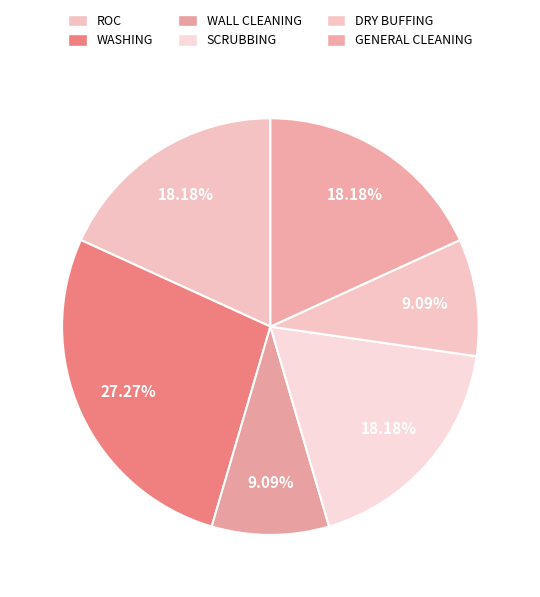

How many slices are in this pie chart?

6